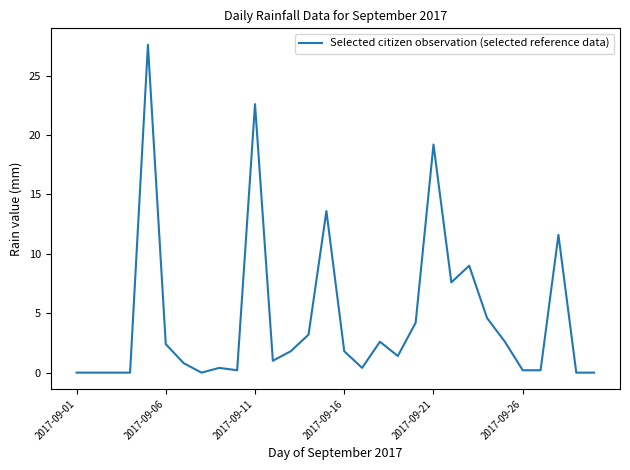

What is the difference between the maximum and minimum values?

27.6